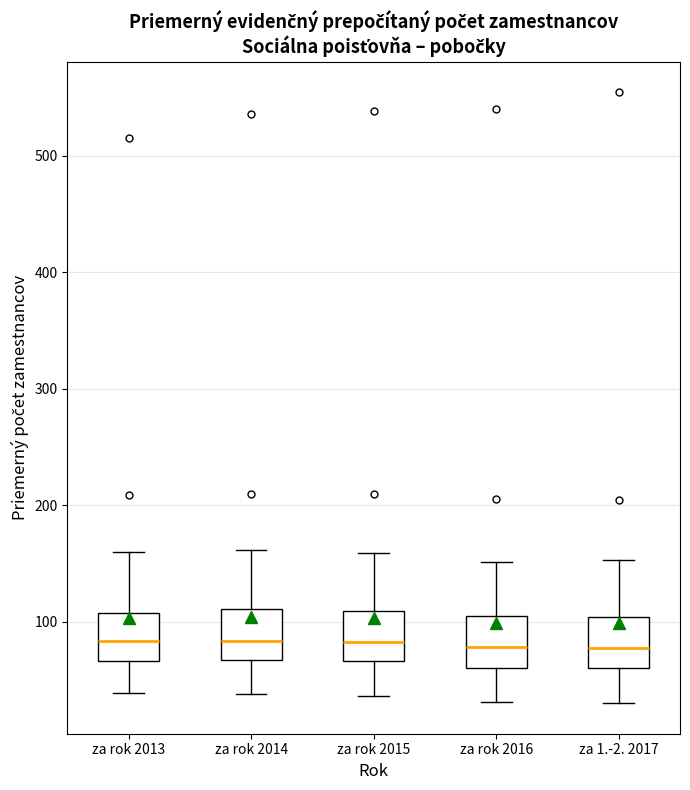

Reading left to right, transcribe this box plot: for each box, give where its median line is, the range the box spans, and where its two whiskers end, as read against the y-axis. The values are not printed on the chart, so give them approximately, as read against the axis.

za rok 2013: median 80, box 70 to 110, whiskers 40 to 160
za rok 2014: median 80, box 70 to 110, whiskers 40 to 160
za rok 2015: median 80, box 70 to 110, whiskers 40 to 160
za rok 2016: median 80, box 60 to 110, whiskers 30 to 150
za 1.-2. 2017: median 80, box 60 to 100, whiskers 30 to 150